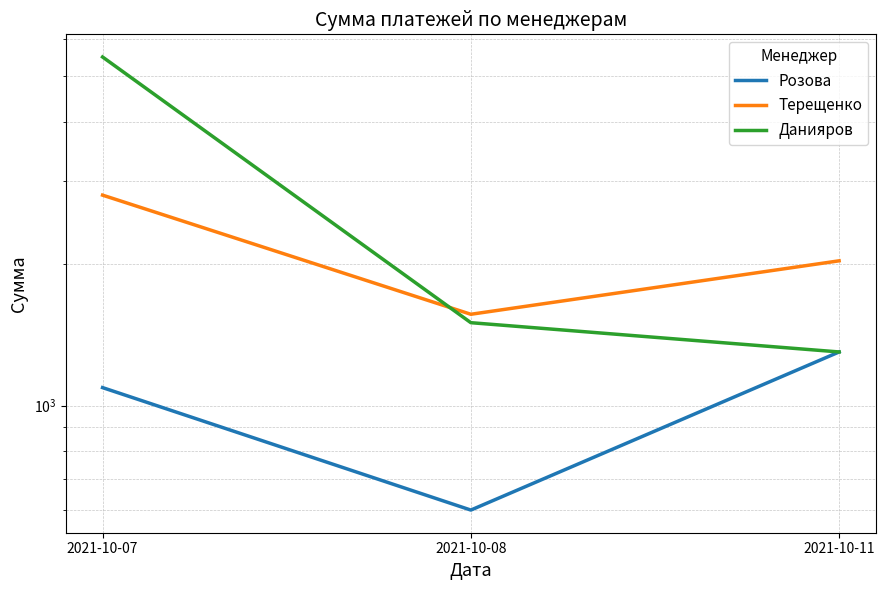

What is the value of the Данияров point at the 3rd from the left?

1300.0